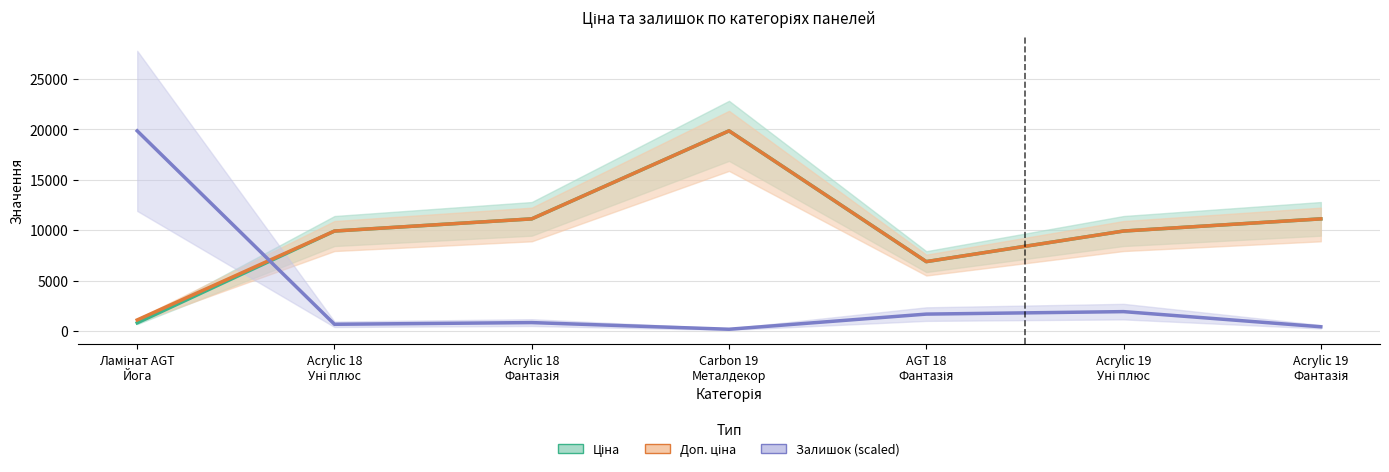

What is the difference between the highest and lowest values at Carbon 19
Металдекор?

19650.1